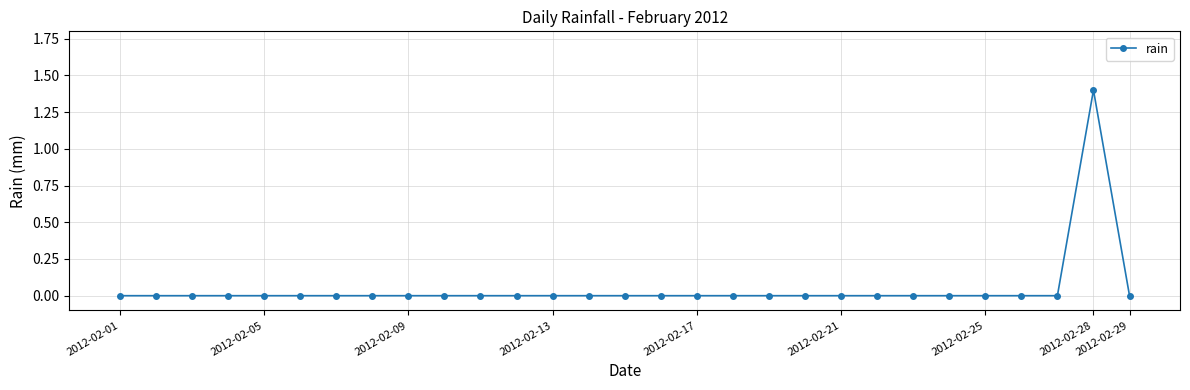

Is this an area chart (filled region under the line)?

No